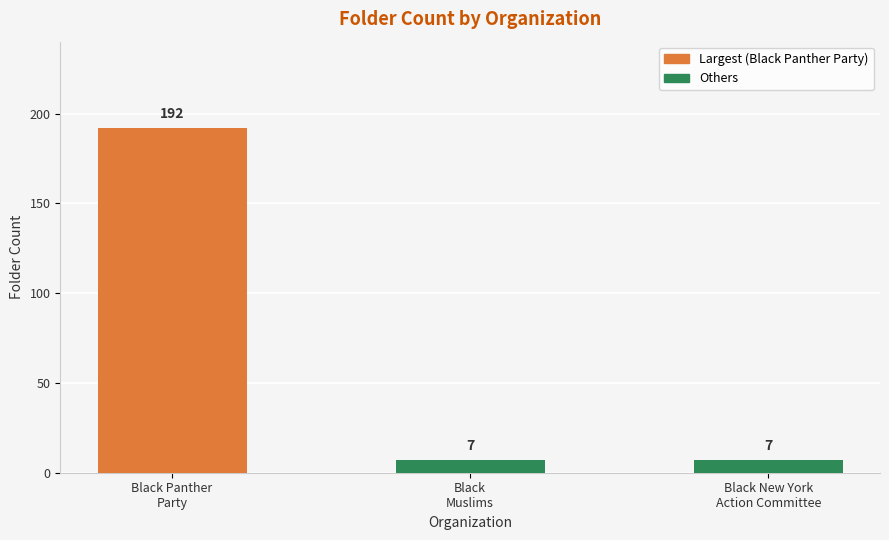

Read the value at Black New York
Action Committee.

7